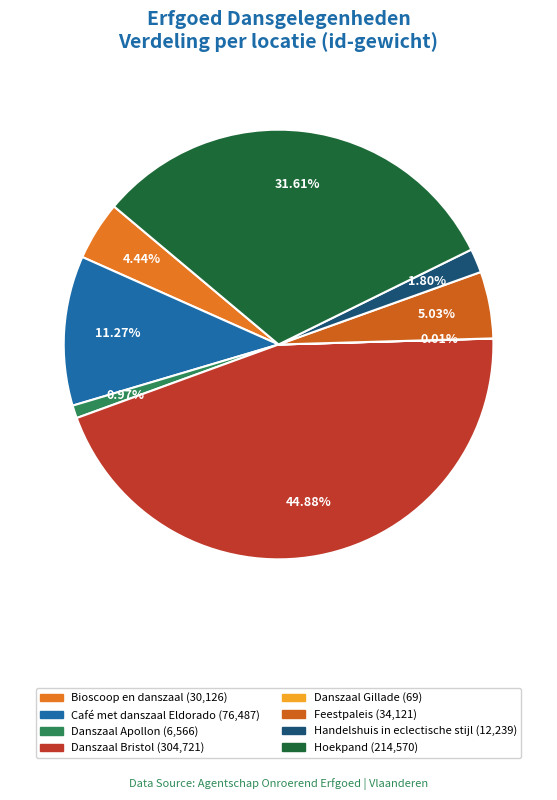

To the nearest percent, what is the combined percentage of Café met danszaal Eldorado and Hoekpand?

43%